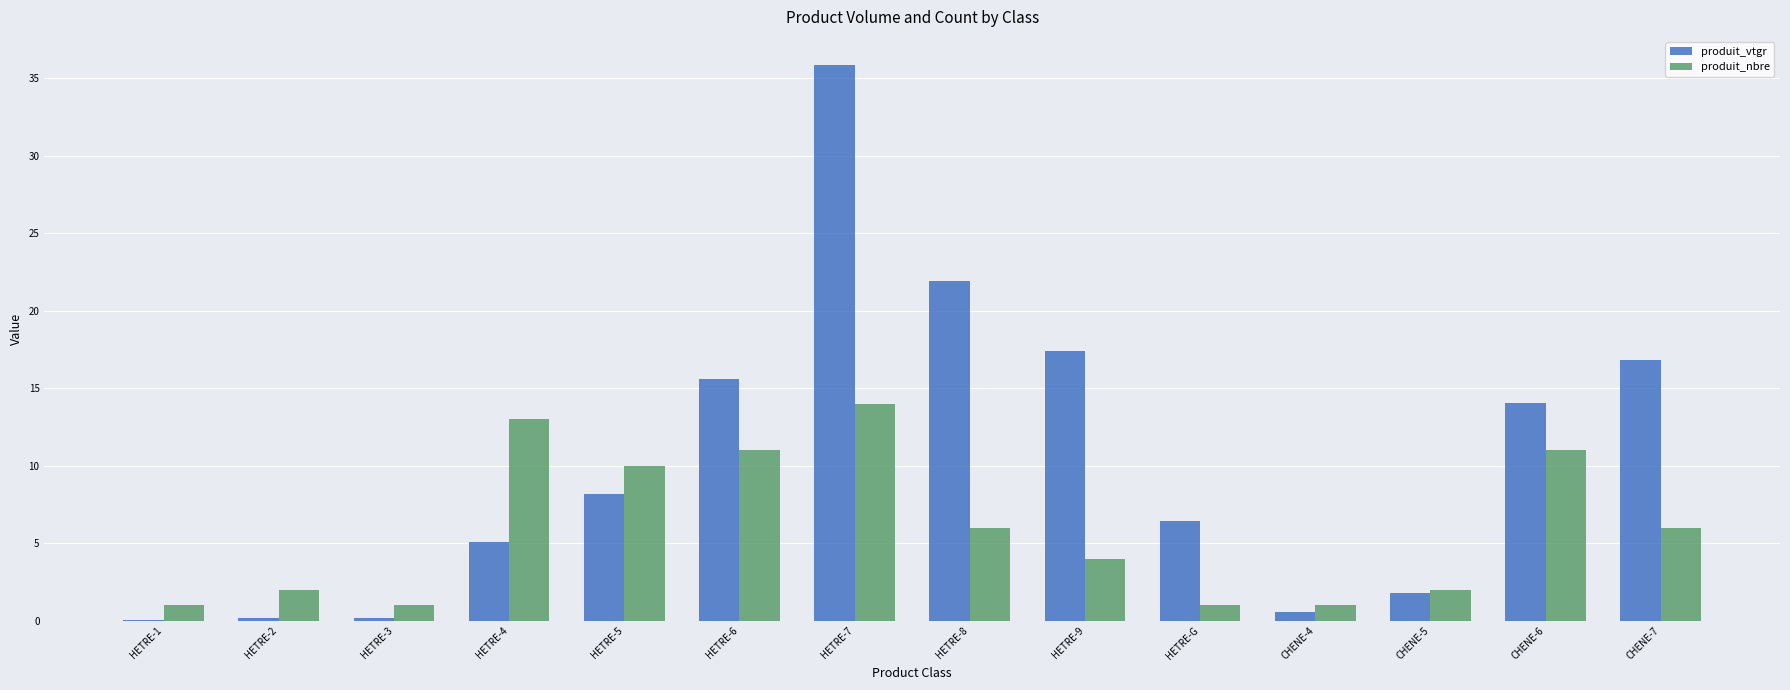

What is the sum of all produit_vtgr values?

144.0